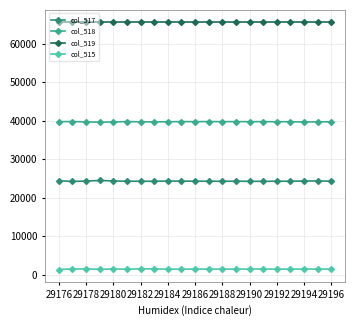

True or false: col_517 and col_519 cross at least once.

False